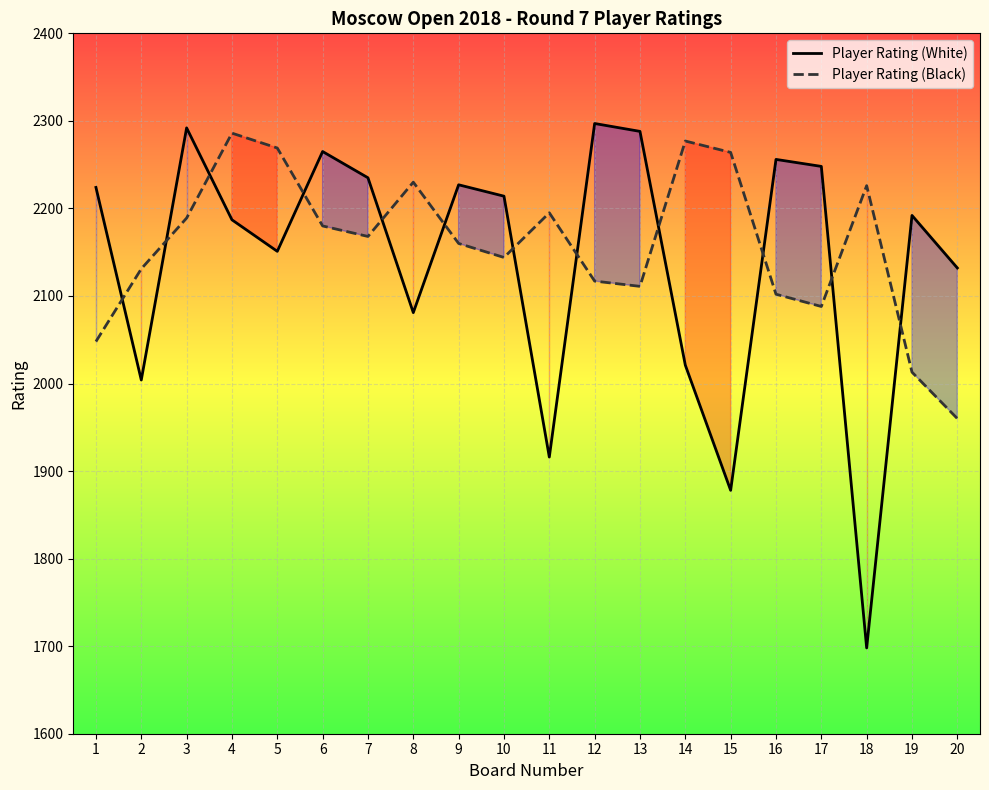

What is the sum of the Player Rating (Black) values at 2 and 20?

4091